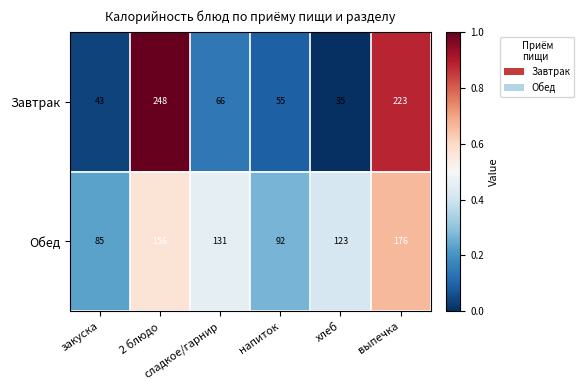

Which series has the largest range (max minus min)?

Завтрак